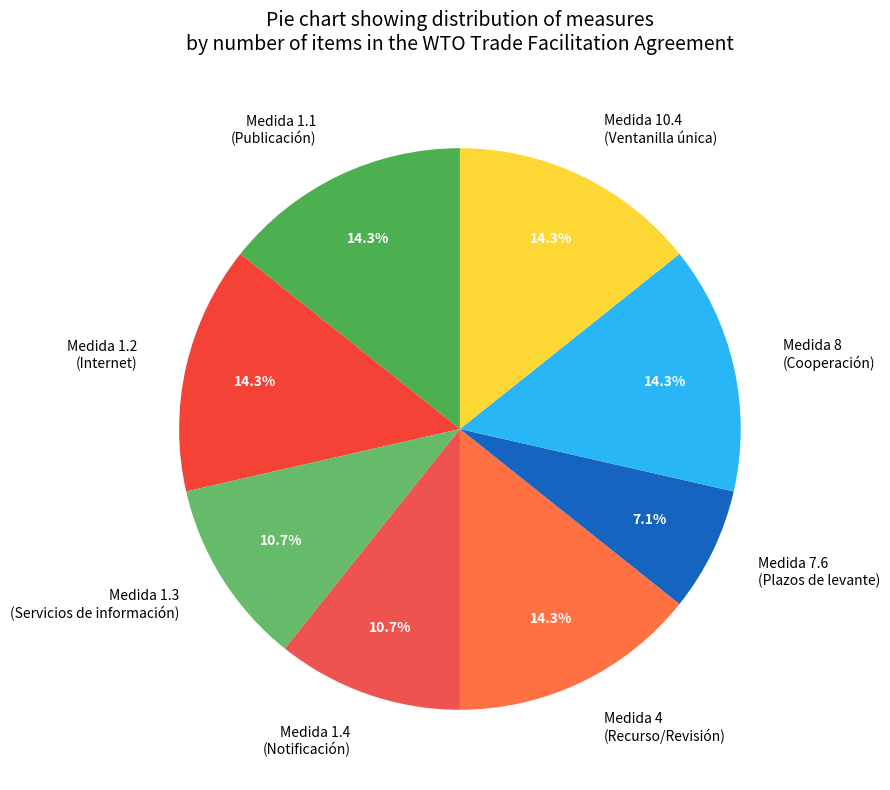

Which slice is the smallest?

Medida 7.6 (Plazos de levante)